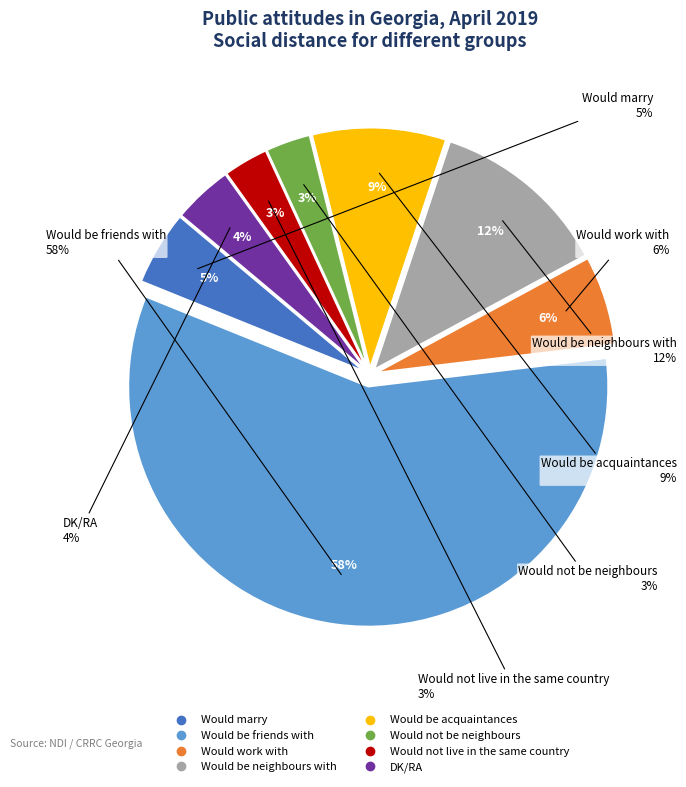

How many slices are in this pie chart?

8